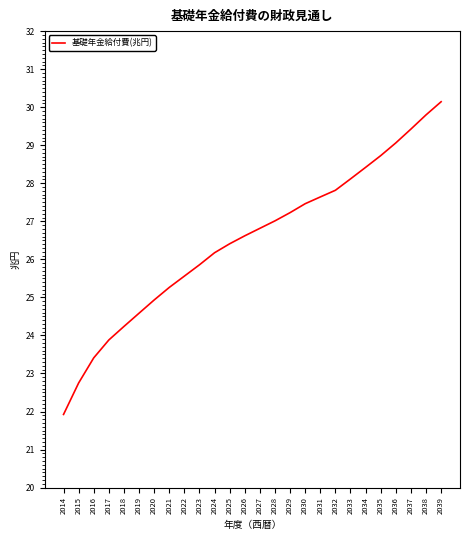

What is the approximate value at 2024?

26.2